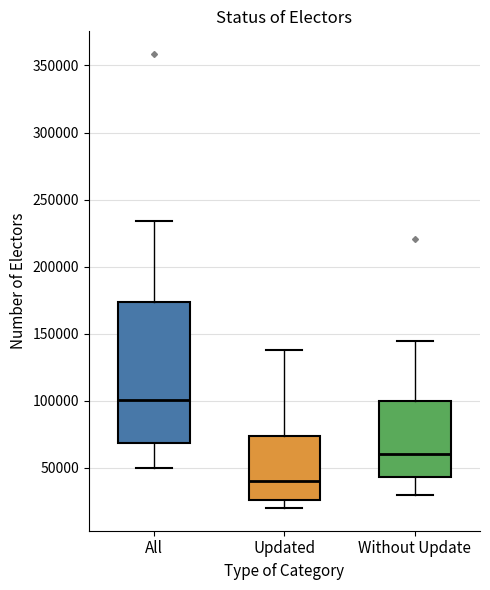

Which box has the highest median line?

All